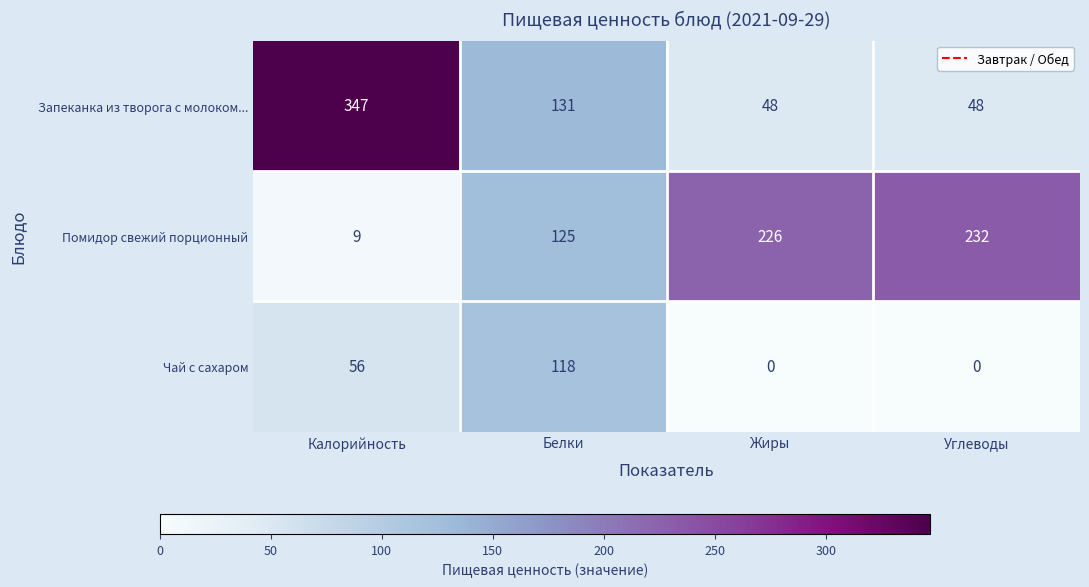

True or false: Помидор свежий порционный has a value of 9 at Калорийность.

True